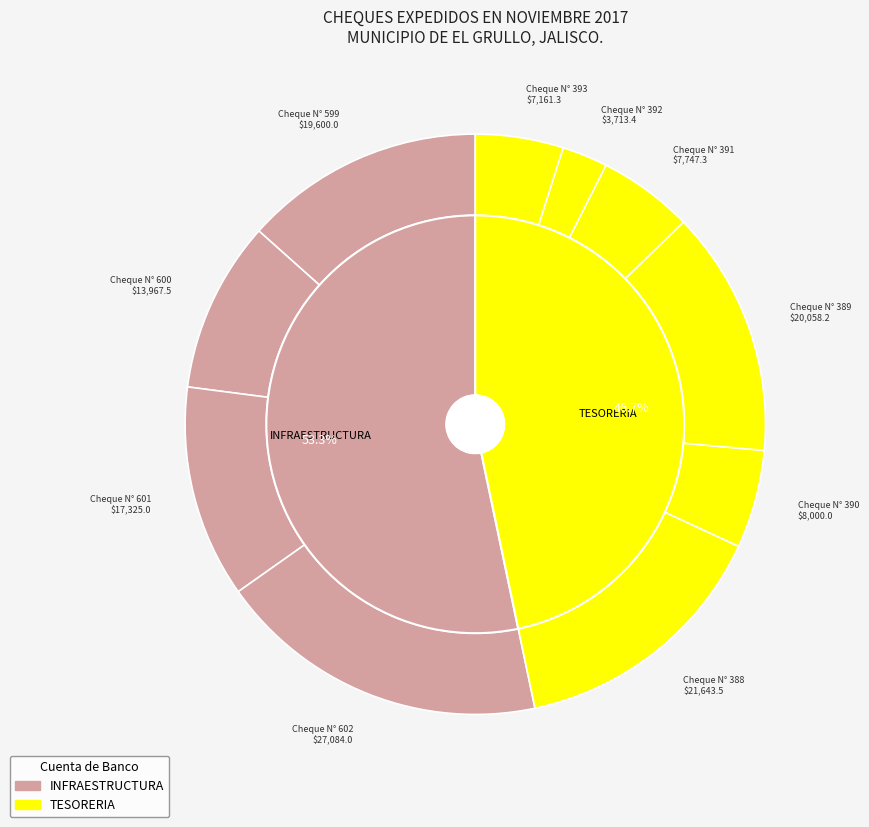

What percentage is the Cheque N° 391 slice, to the nearest percent?

5%